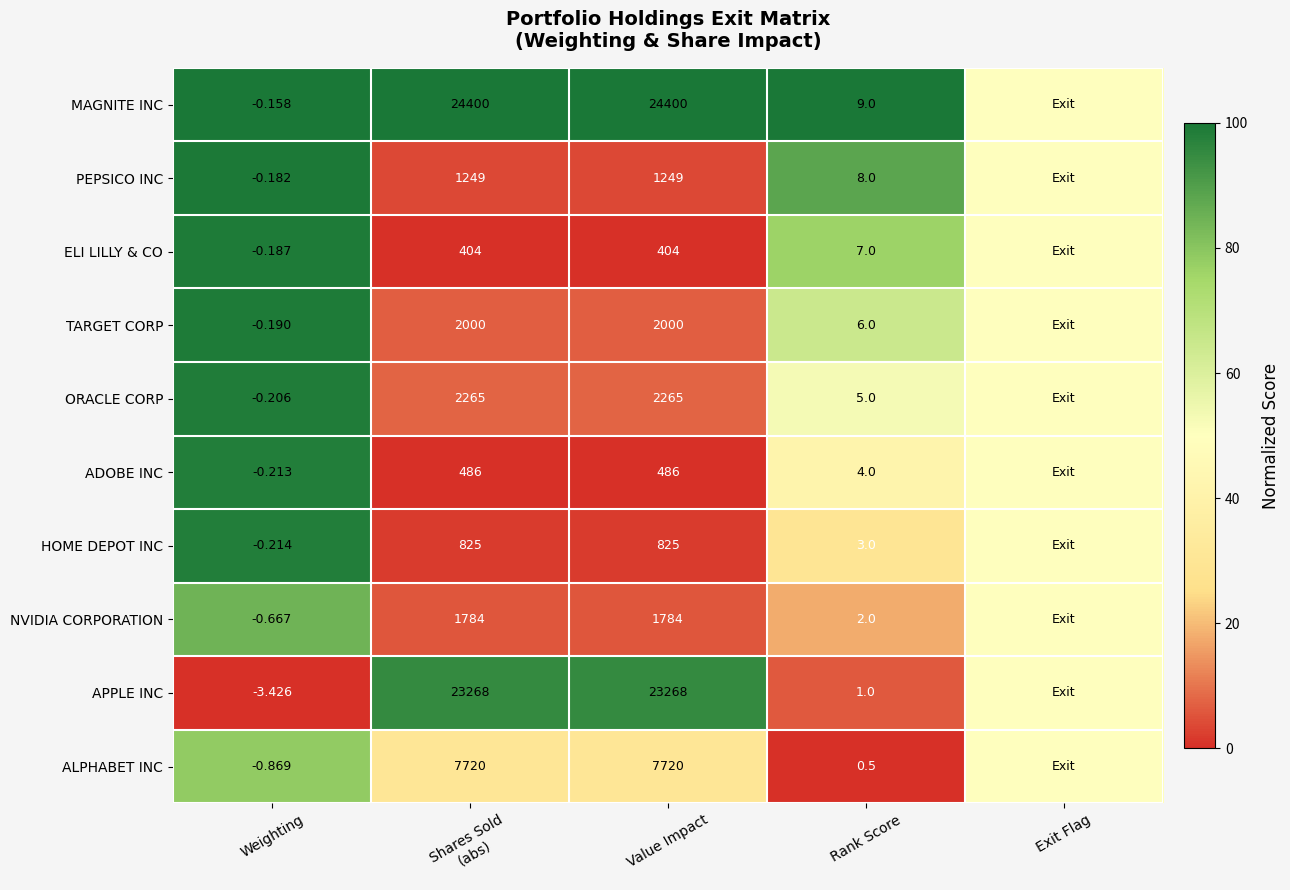

Between Value Impact and Rank Score, which series saw the biggest shift?

MAGNITE INC